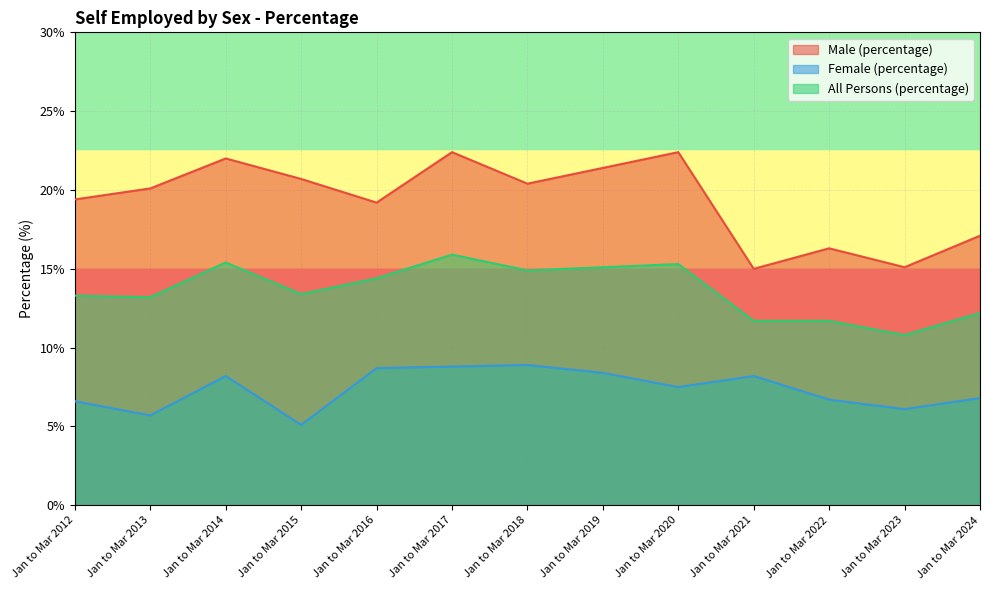

What is the difference between the second highest and minimum values in the Male (percentage) series?

7.4